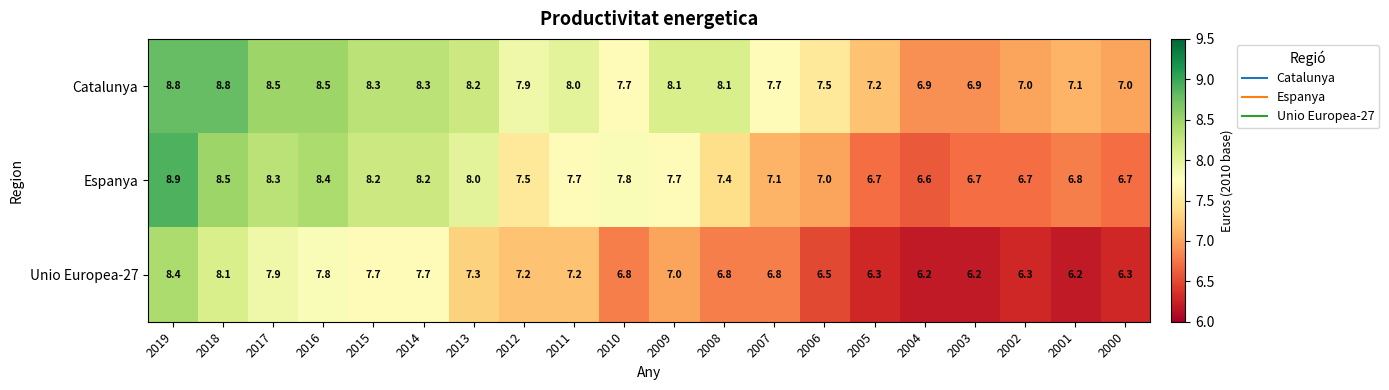

List the series in order of their peak value, lowest first.

Unio Europea-27, Catalunya, Espanya